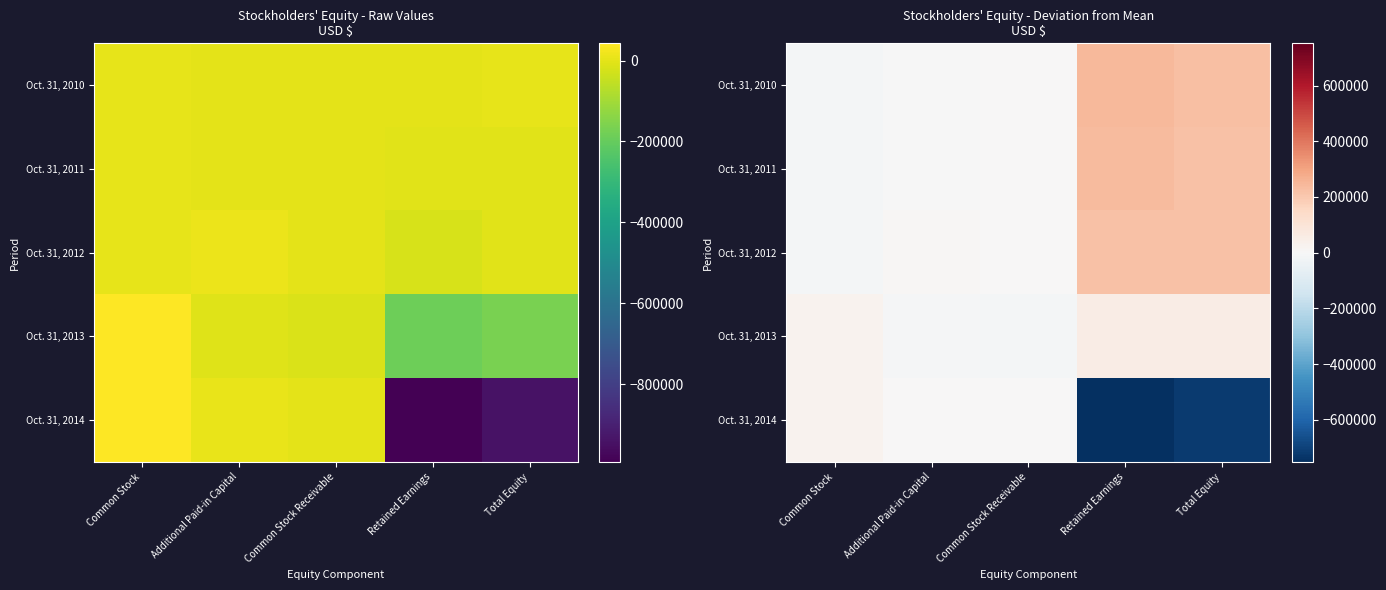

How many series are shown in this chart?

5